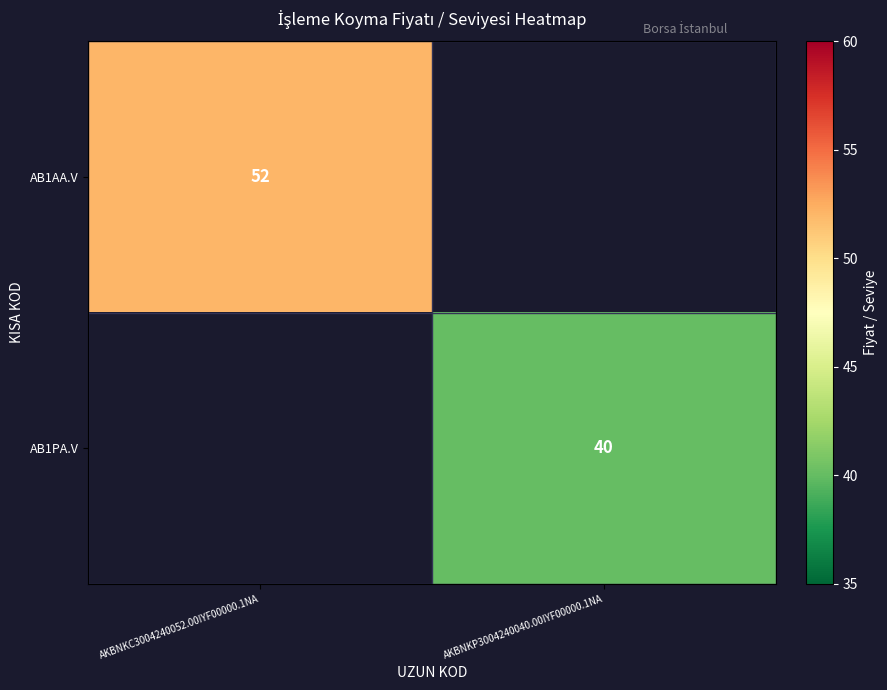

How many data points does each series have?

2